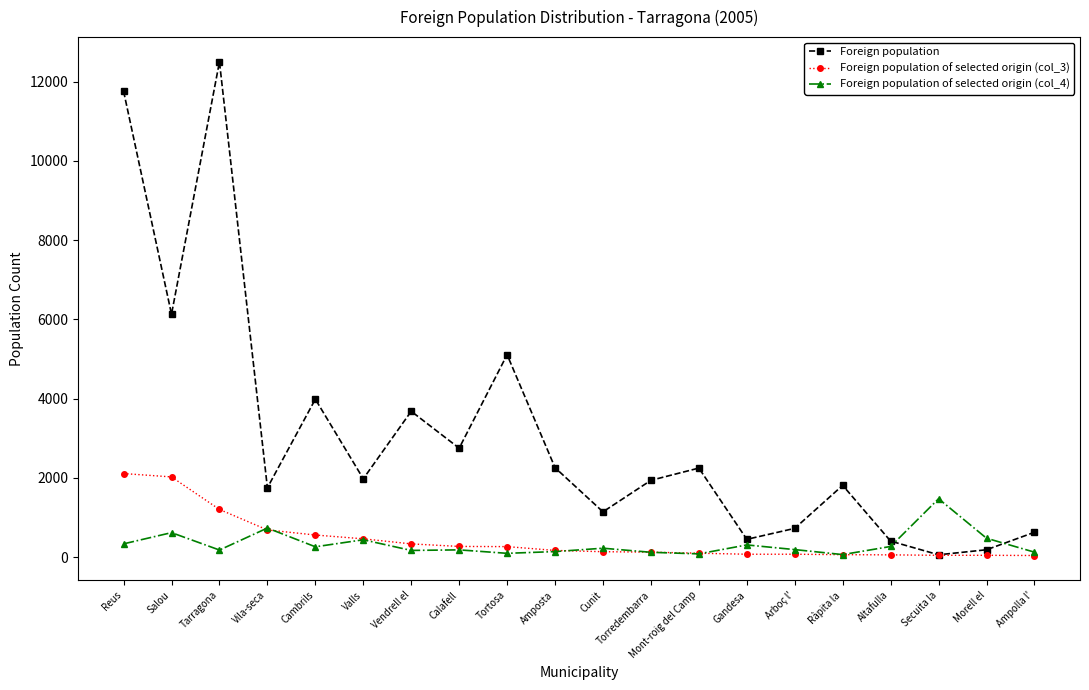

At which category does Foreign population reach its first local valley?

Salou